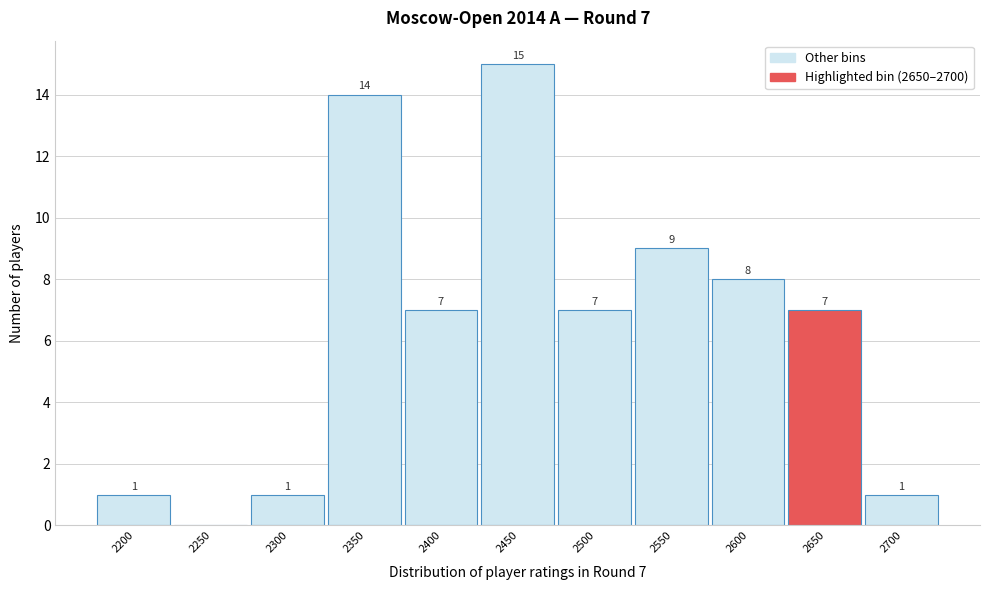

Reading right to left, transcribe all the data shown in this chart.

2700=1	2650=7	2600=8	2550=9	2500=7	2450=15	2400=7	2350=14	2300=1	2250=0	2200=1